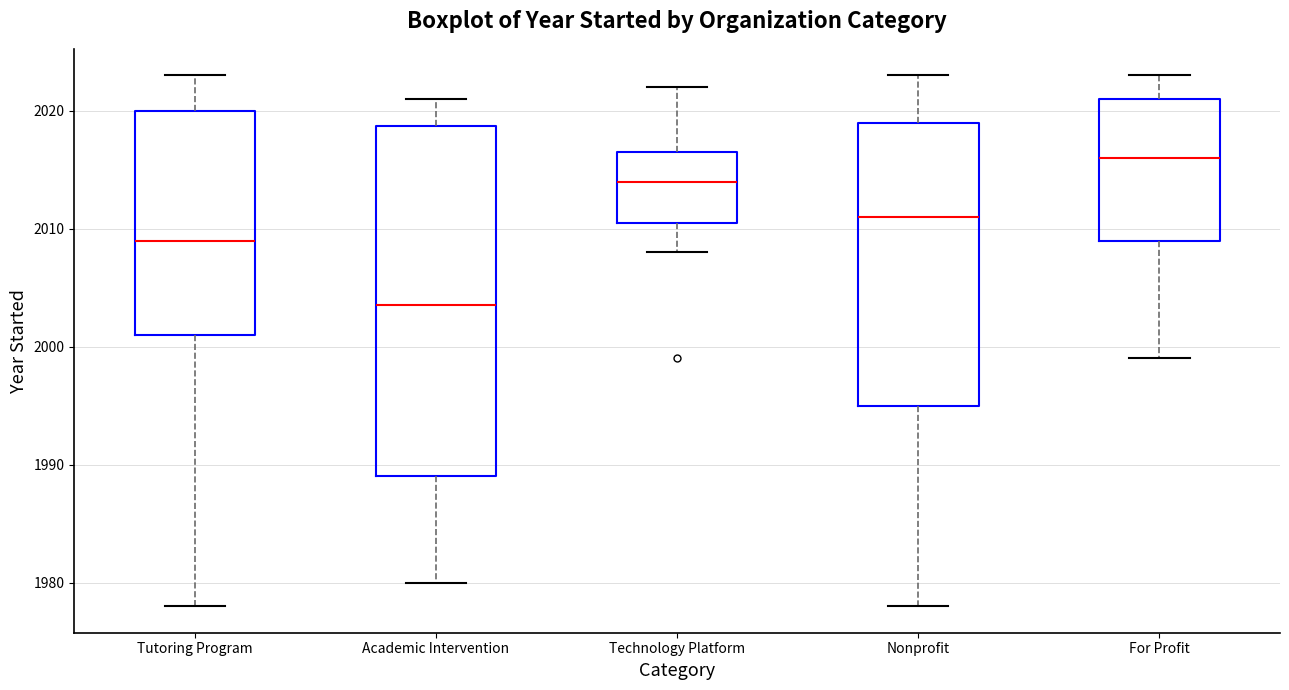

Reading left to right, transcribe this box plot: for each box, give where its median line is, the range the box spans, and where its two whiskers end, as read against the y-axis. The values are not printed on the chart, so give them approximately, as read against the axis.

Tutoring Program: median 2009, box 2001 to 2020, whiskers 1978 to 2023
Academic Intervention: median 2004, box 1989 to 2019, whiskers 1980 to 2021
Technology Platform: median 2014, box 2011 to 2017, whiskers 2008 to 2022
Nonprofit: median 2011, box 1995 to 2019, whiskers 1978 to 2023
For Profit: median 2016, box 2009 to 2021, whiskers 1999 to 2023